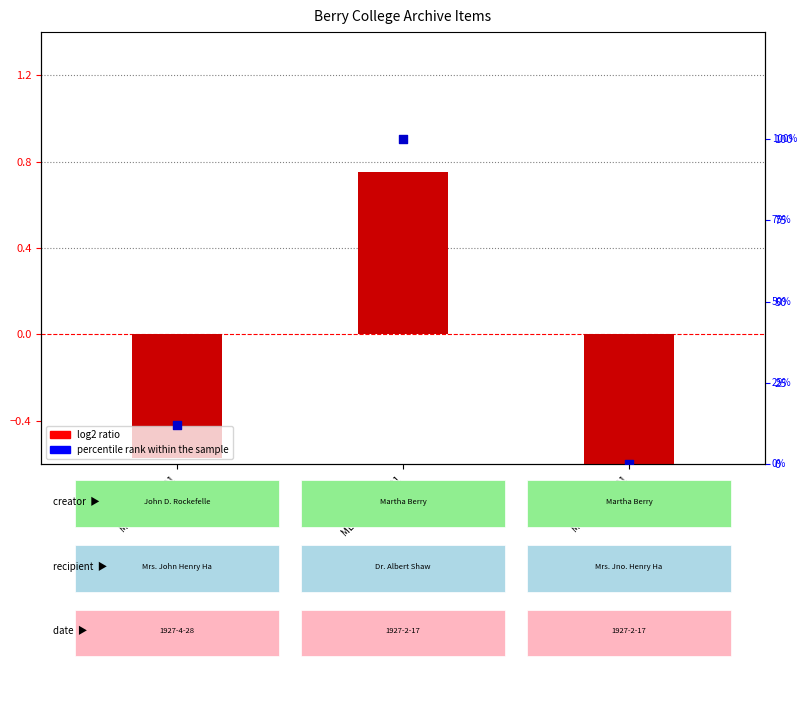

Is the value of log2 ratio at MB61_6_15_001 greater than the value of percentile rank within the sample at MB61_6_15_001?

No